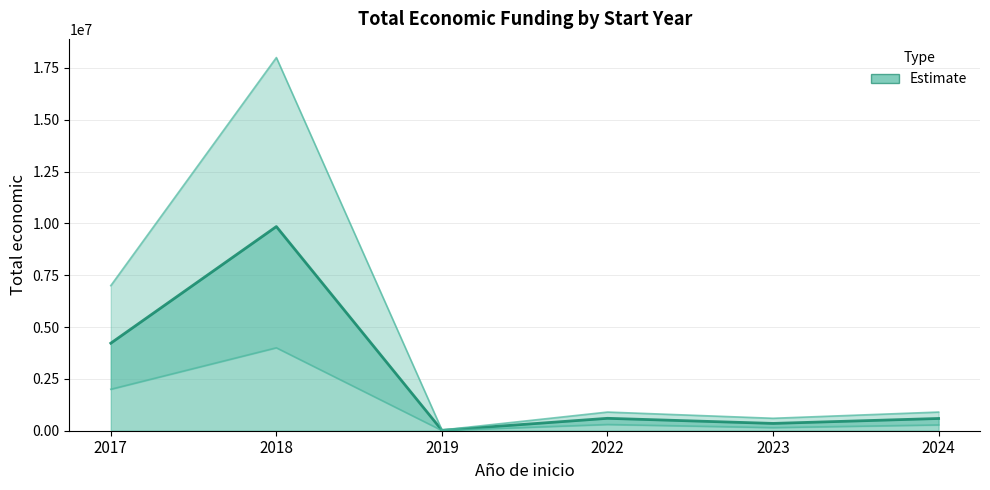

Where is the data nearest to the value 4933705?

2017